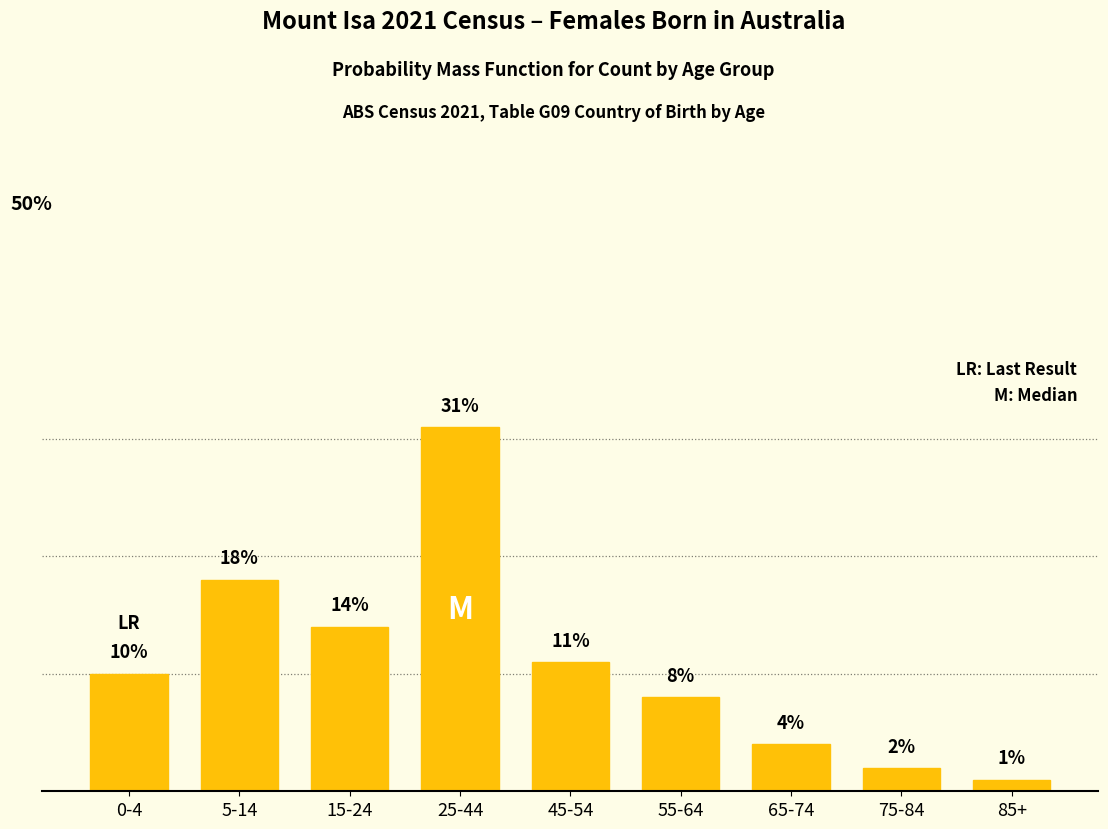

At which category does the chart reach its peak across all series?

25-44